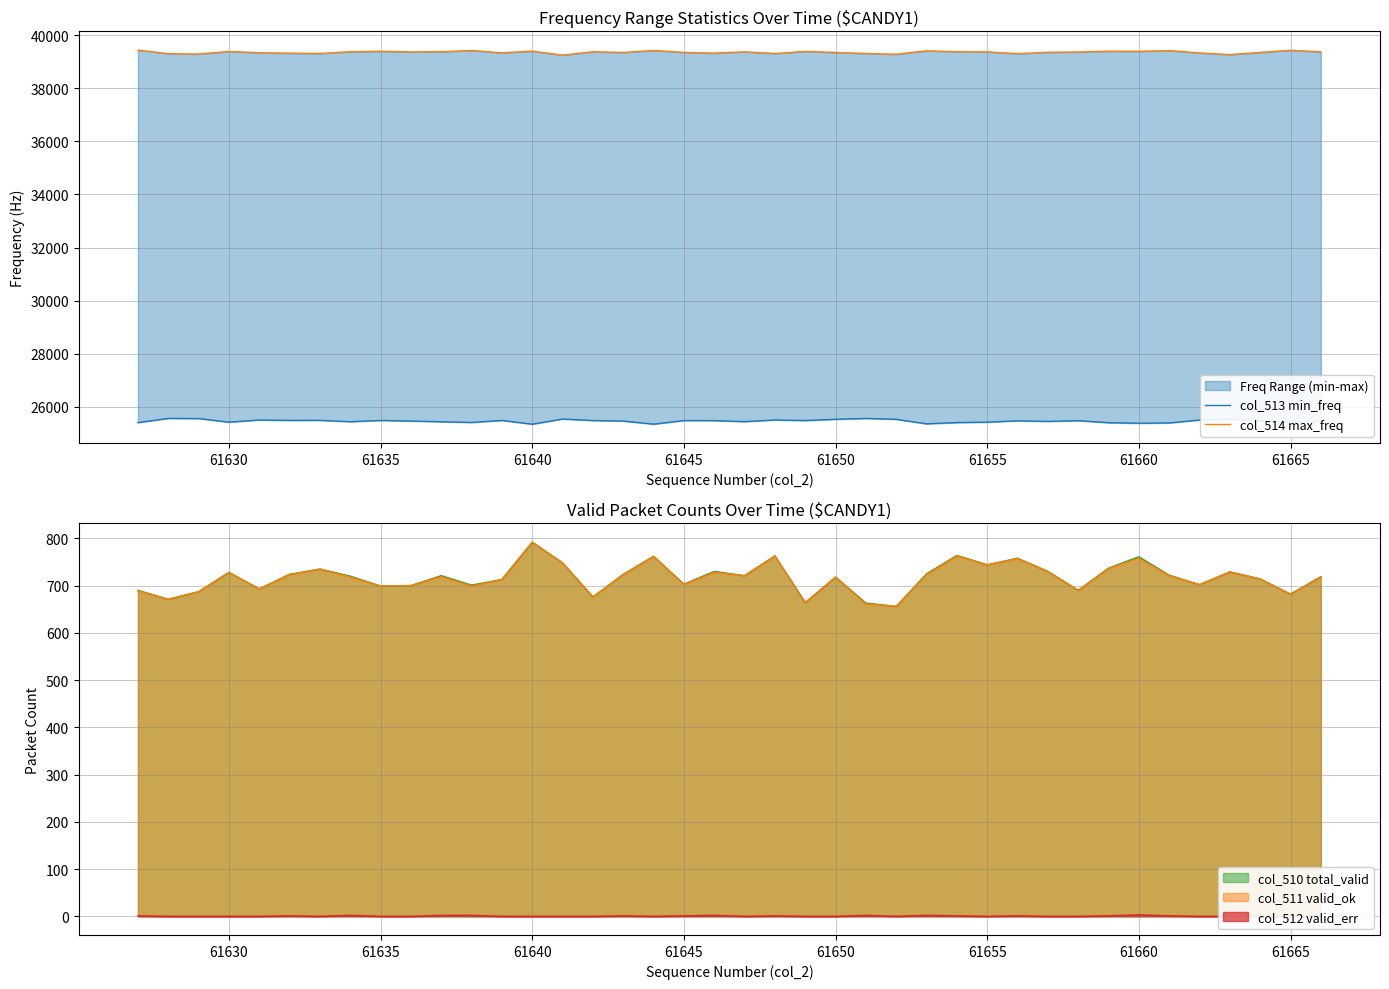

What is the lowest value of the col_510 total_valid series?

656